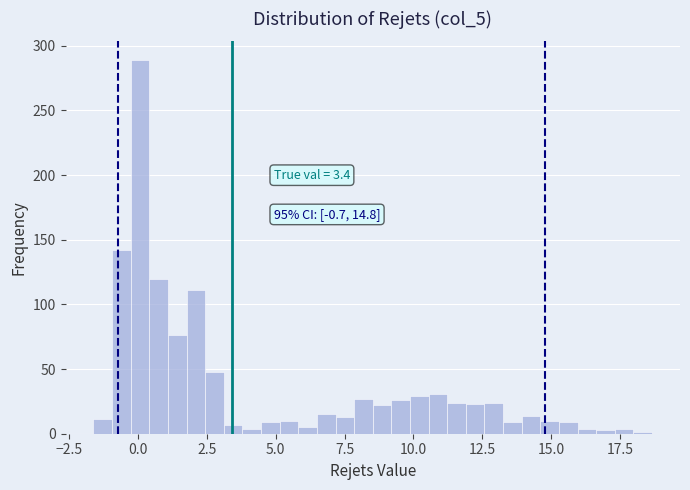

Around what value on the x-axis is the tallest bar? Give the approximate position of its centre, as read against the axis.

0.0